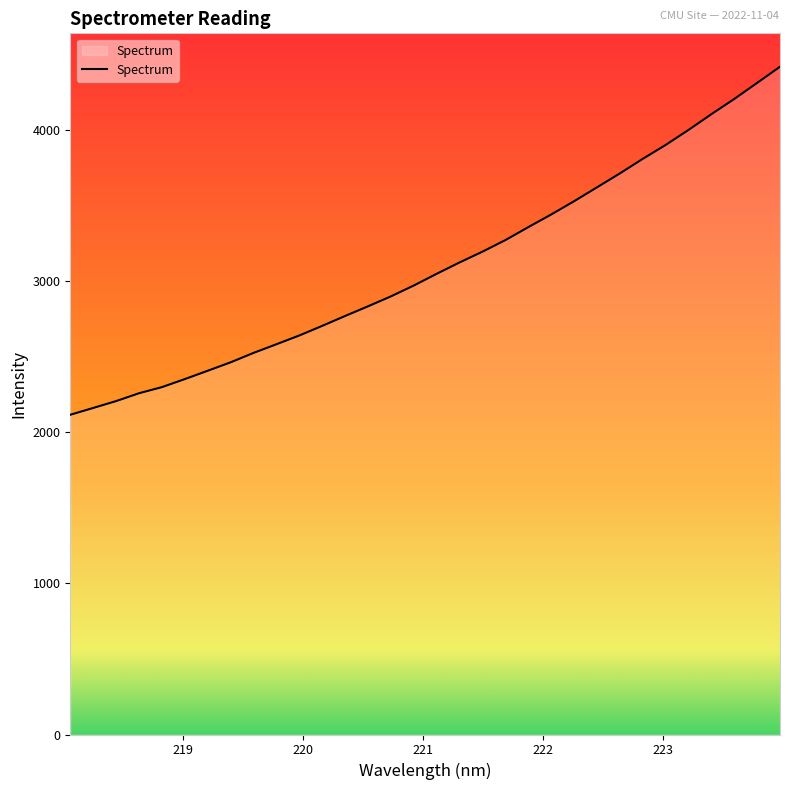

What is the difference between the maximum and minimum values?

2302.4